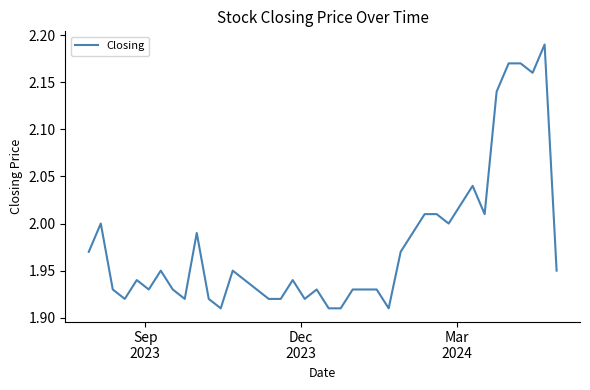

What is the difference between the maximum and minimum values?

0.3